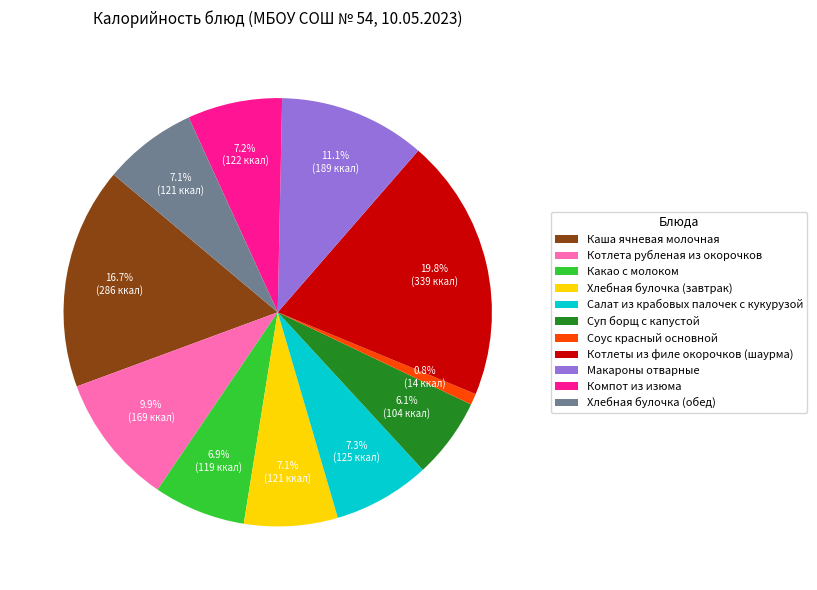

How many segments does this pie chart have?

11